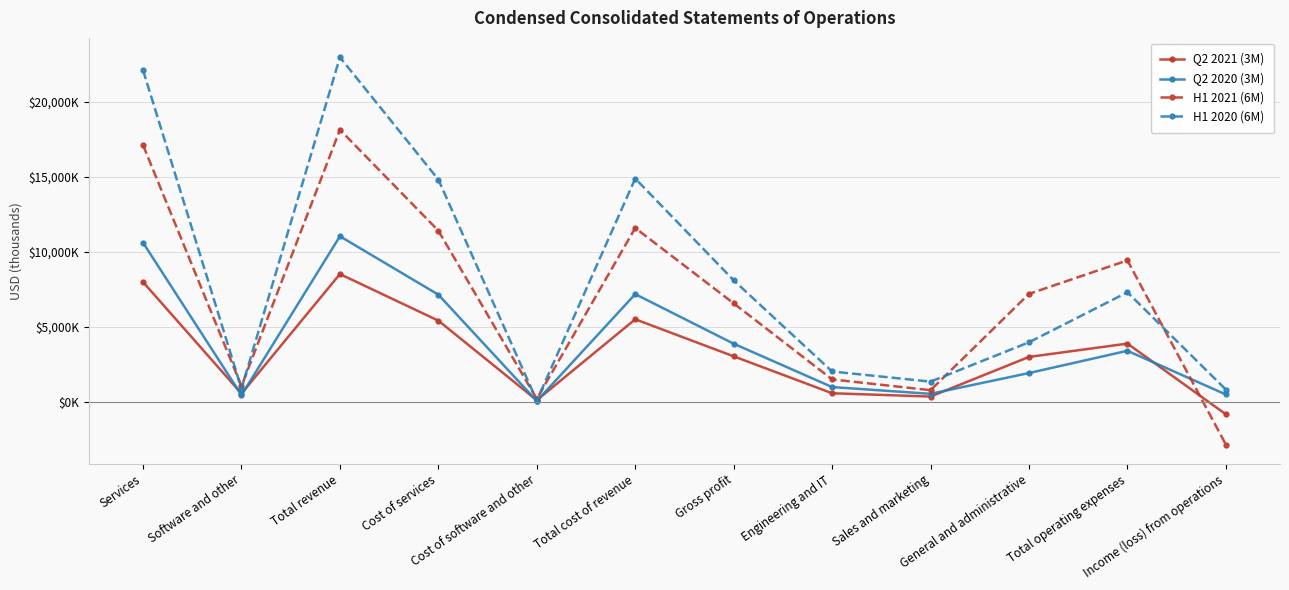

What is the difference between the second highest and minimum values in the Q2 2021 (3M) series?

8828